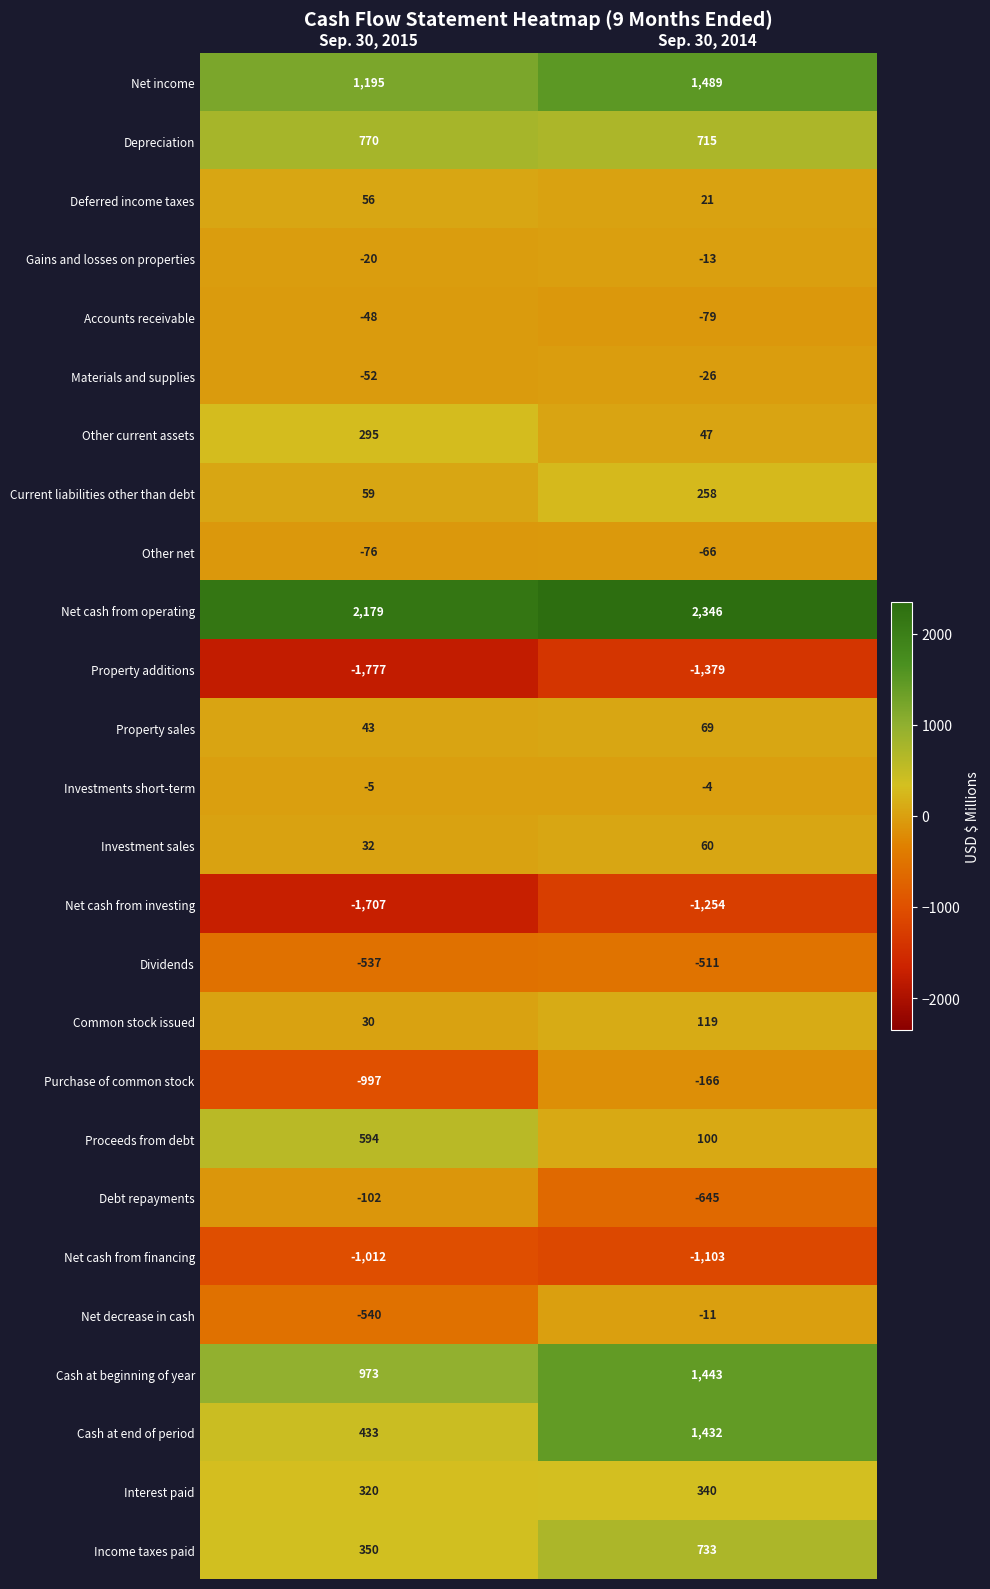

Read the Current liabilities other than debt value at Sep. 30, 2014, to the nearest 50.

250